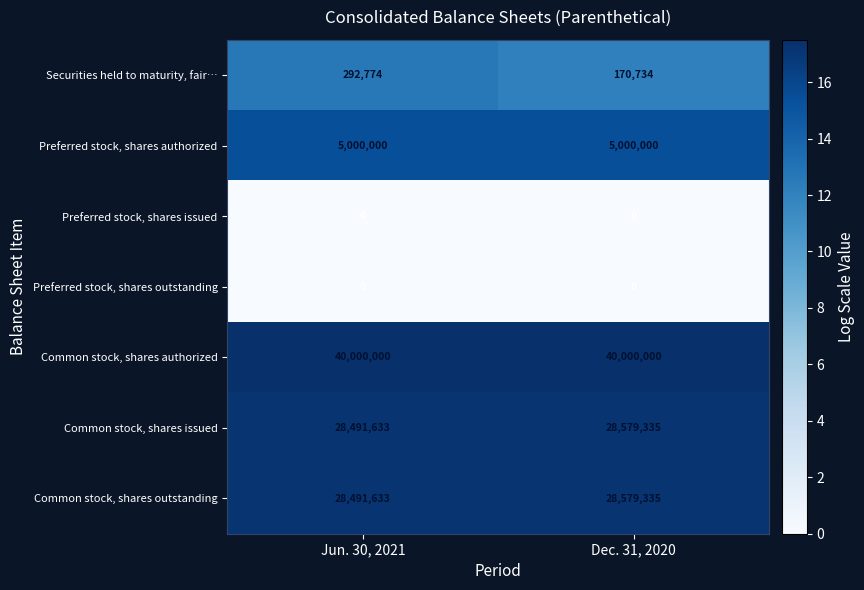

Reading left to right, list all the values displayed in this chart.

Securities held to maturity, fair…: 292774	170734
Preferred stock, shares authorized: 5000000	5000000
Preferred stock, shares issued: 0	0
Preferred stock, shares outstanding: 0	0
Common stock, shares authorized: 40000000	40000000
Common stock, shares issued: 28491633	28579335
Common stock, shares outstanding: 28491633	28579335